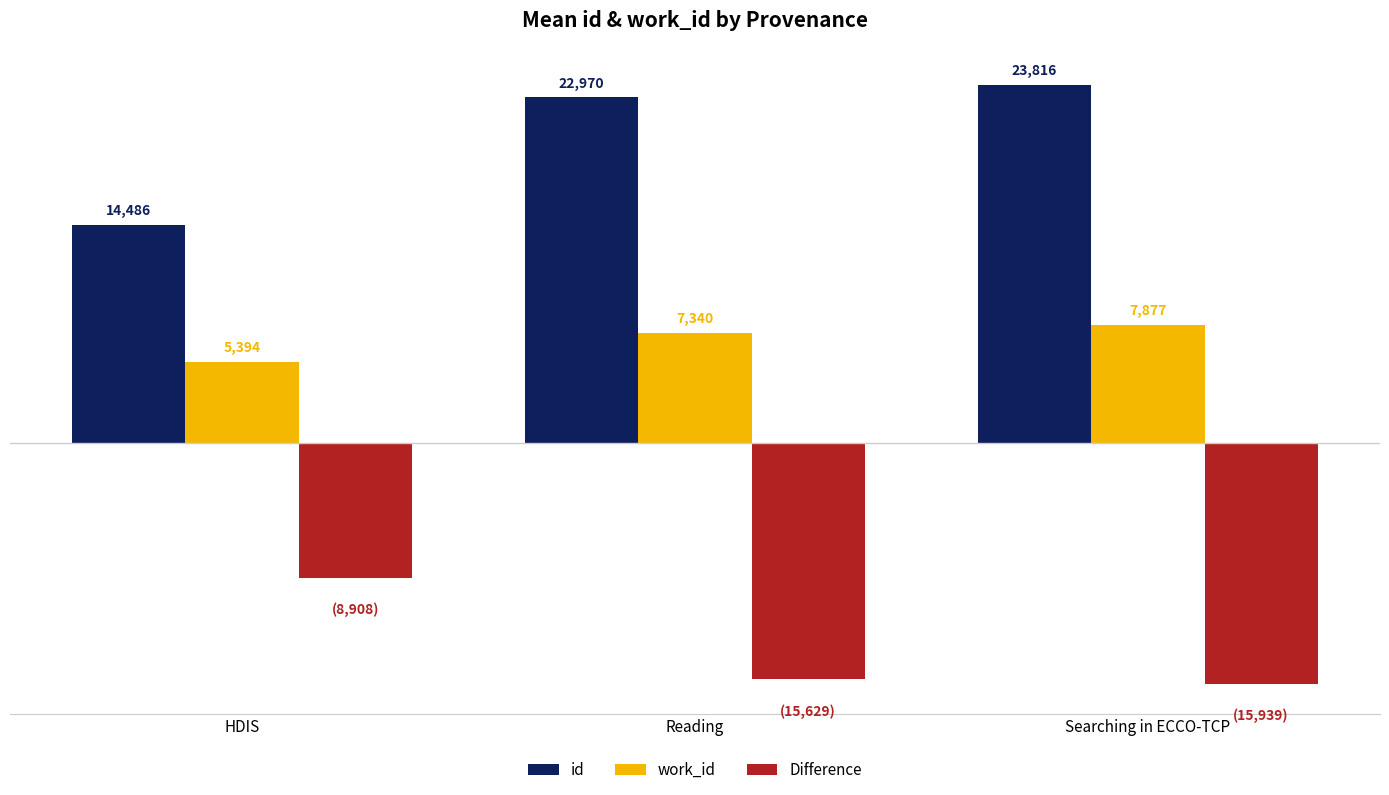

Where is Difference nearest to the value -12423?

Reading